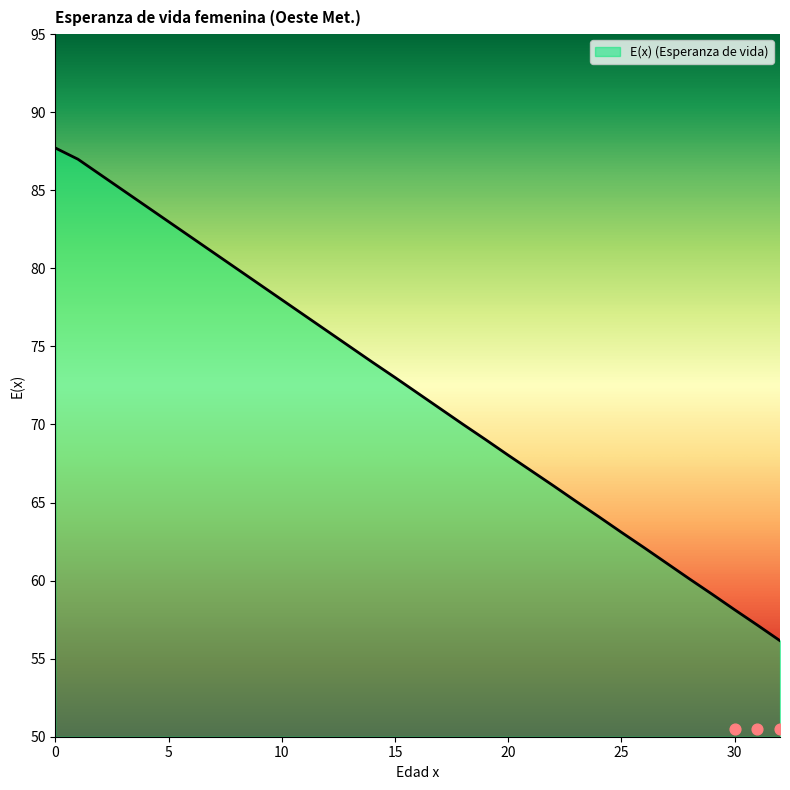

Approximately how many times larger is the value at 21 compared to 6?

0.8